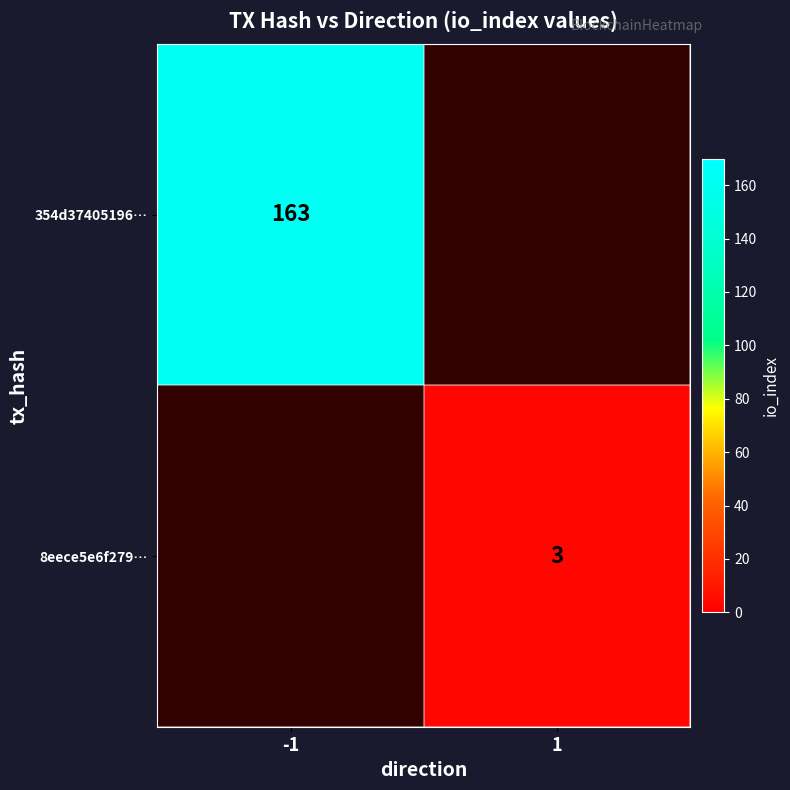

True or false: 354d37405196… has a value of 59 at -1.

False